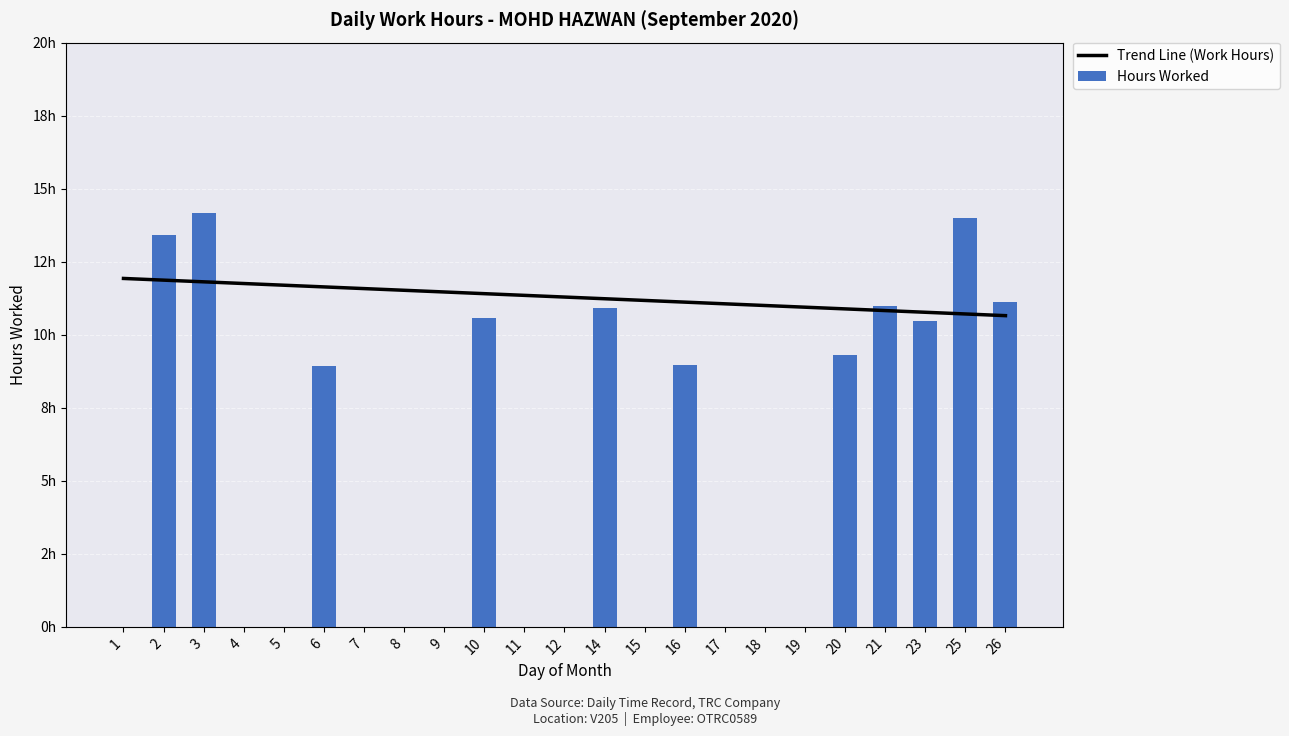

Reading left to right, transcribe all the data shown in this chart.

0.0	13.4	14.2	0.0	0.0	8.9	0.0	0.0	0.0	10.6	0.0	0.0	10.9	0.0	8.9	0.0	0.0	0.0	9.3	11.0	10.5	14.0	11.1